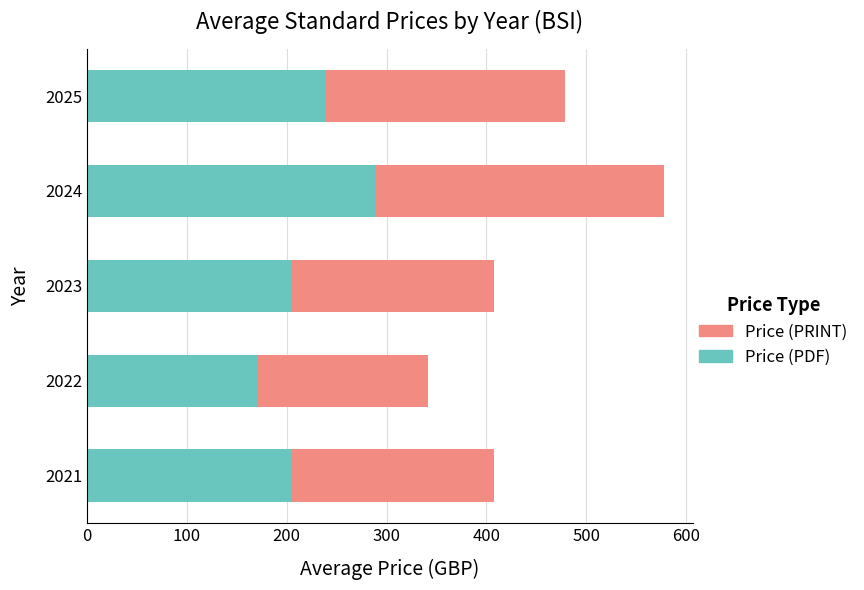

What is the sum of all Price (PDF) values?

1107.0